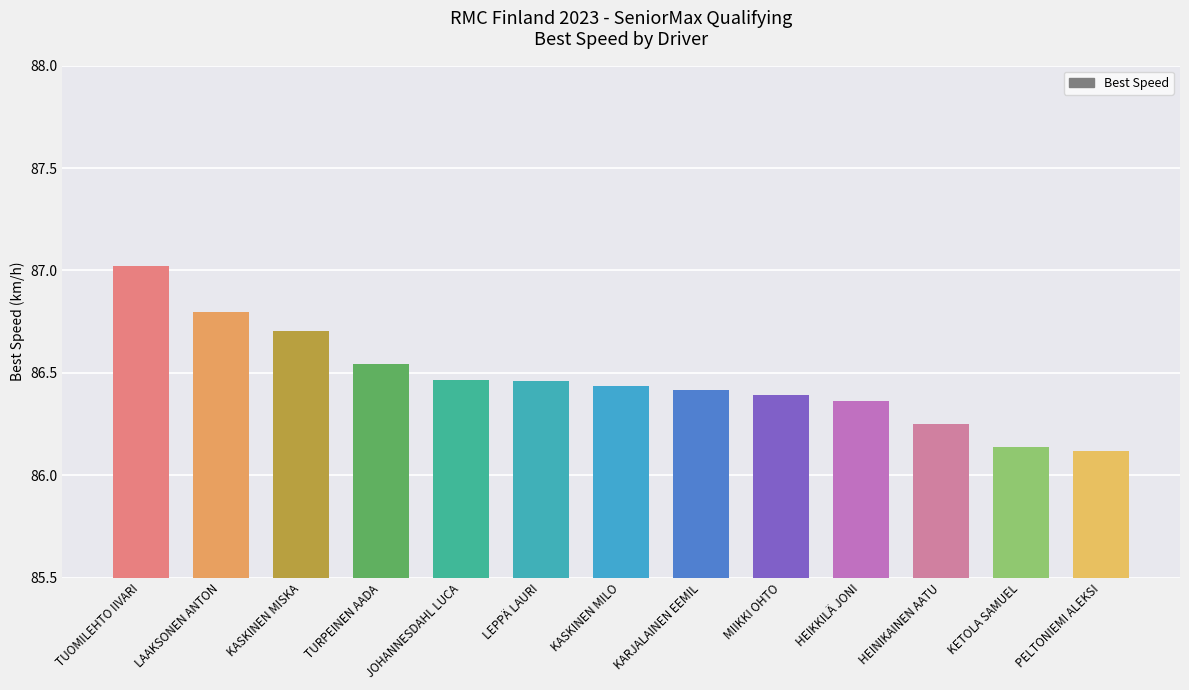

True or false: the data shows 86.4 at HEIKKILÄ JONI.

True